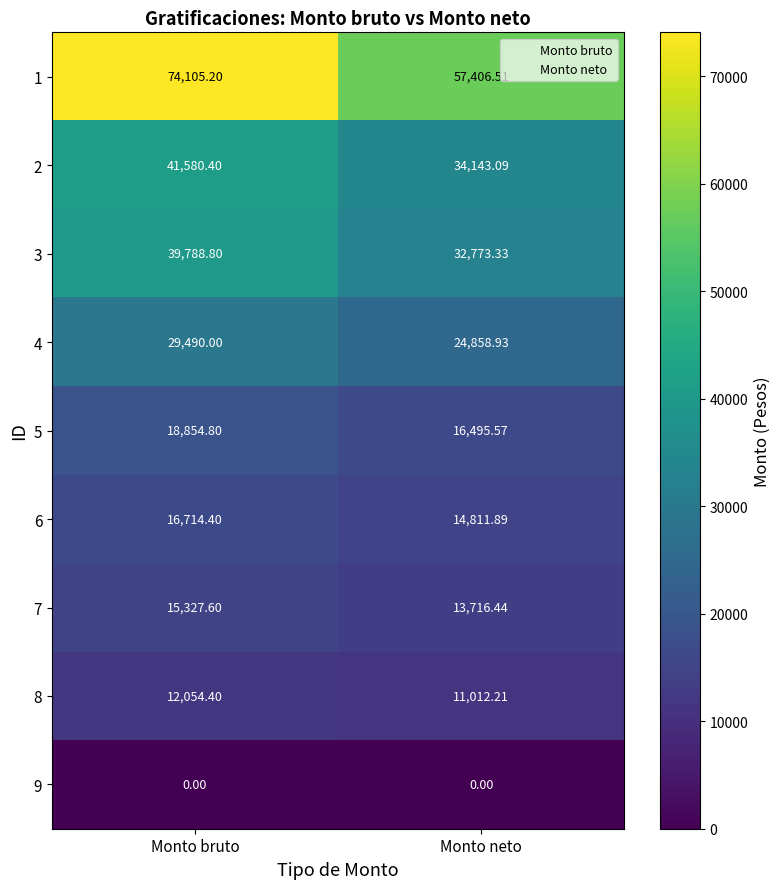

What is the difference between the highest and lowest values at Monto neto?

57406.5